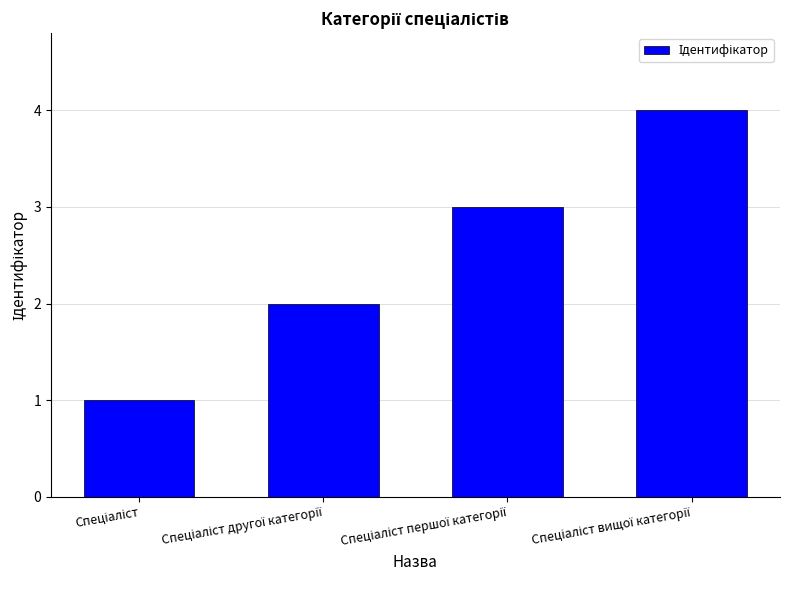

What is the greatest value displayed?

4